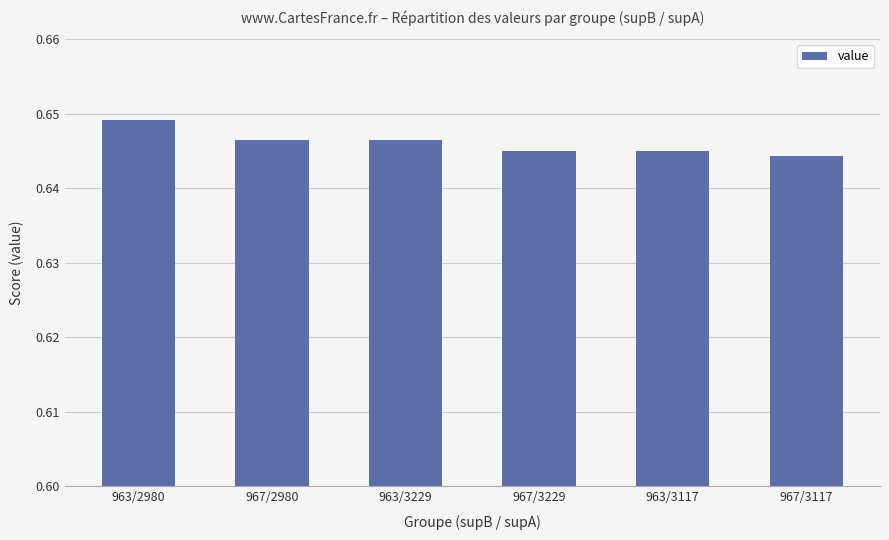

What position from the left is 963/2980?

1